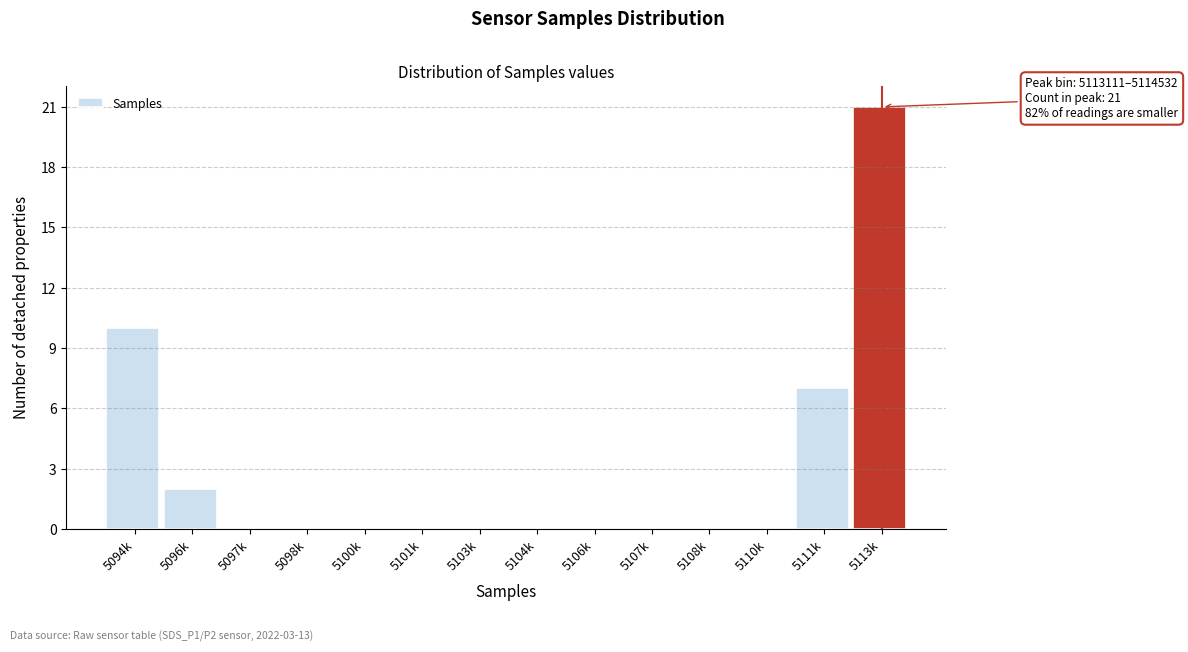

Reading left to right, list all the values displayed in this chart.

5094k=10	5096k=2	5097k=0	5098k=0	5100k=0	5101k=0	5103k=0	5104k=0	5106k=0	5107k=0	5108k=0	5110k=0	5111k=7	5113k=21